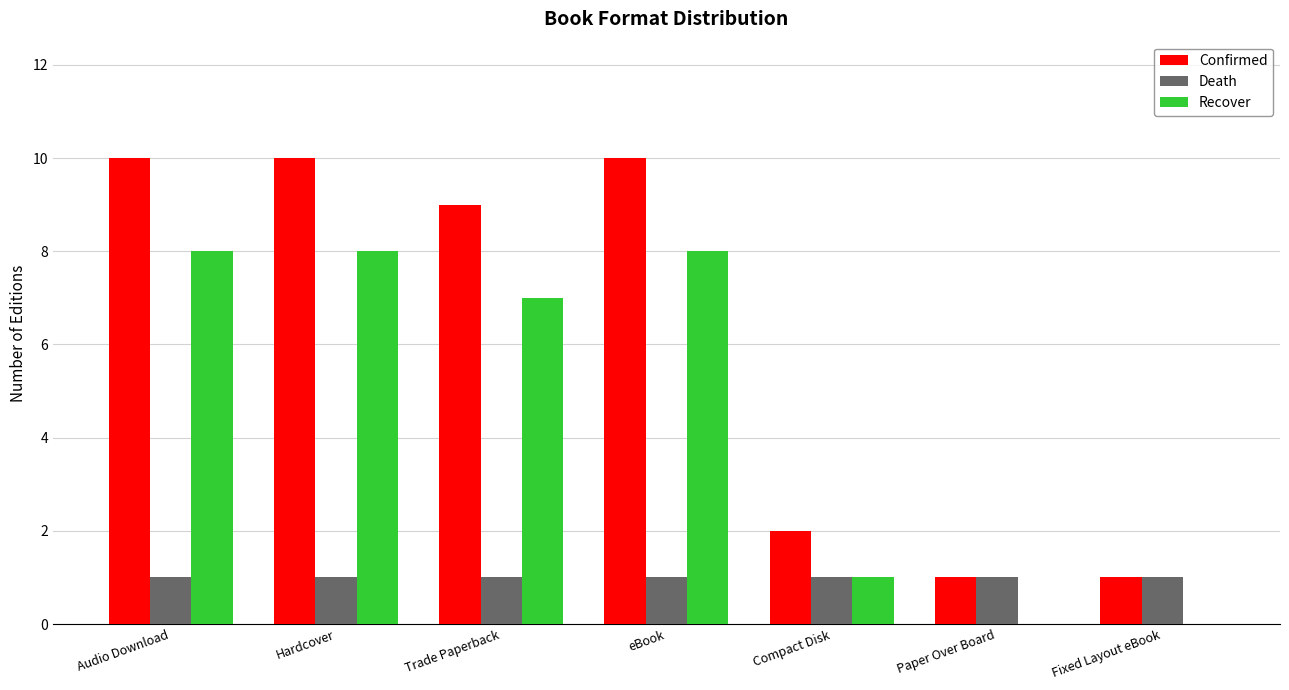

How many groups of bars are there?

7